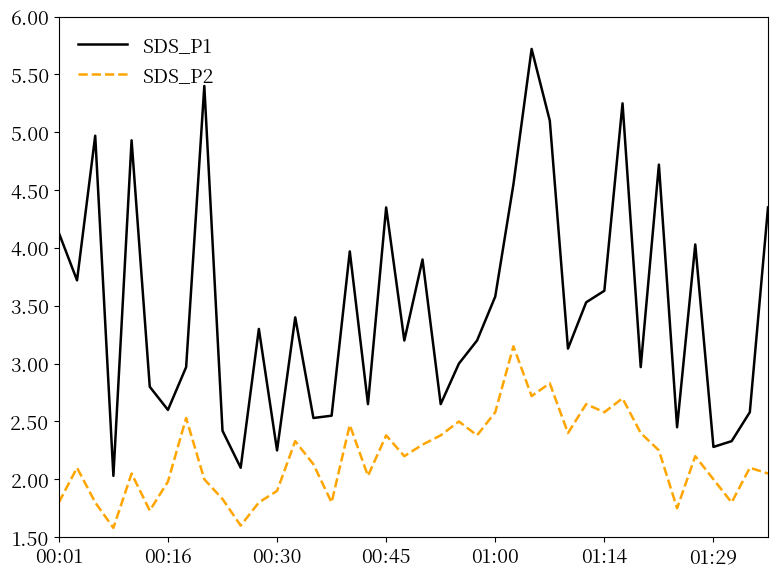

Which series has the largest range (max minus min)?

SDS_P1